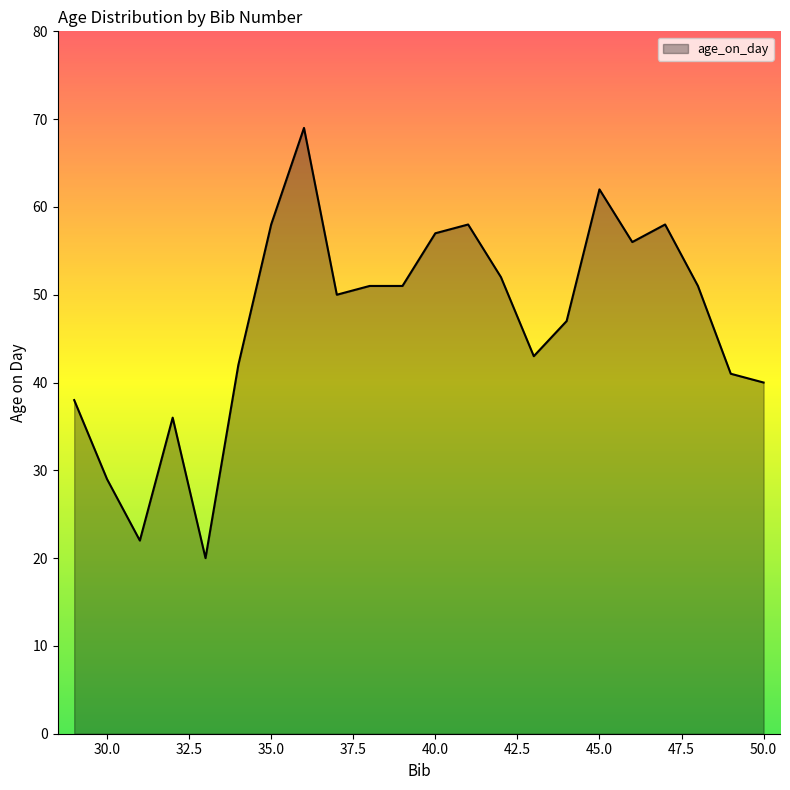

What is the maximum value shown in the chart?

69